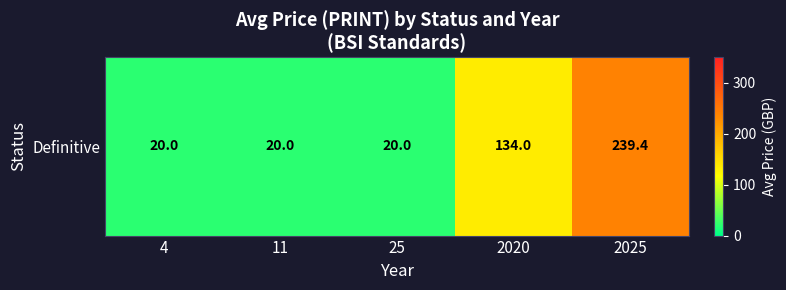

What is the average value?

86.7